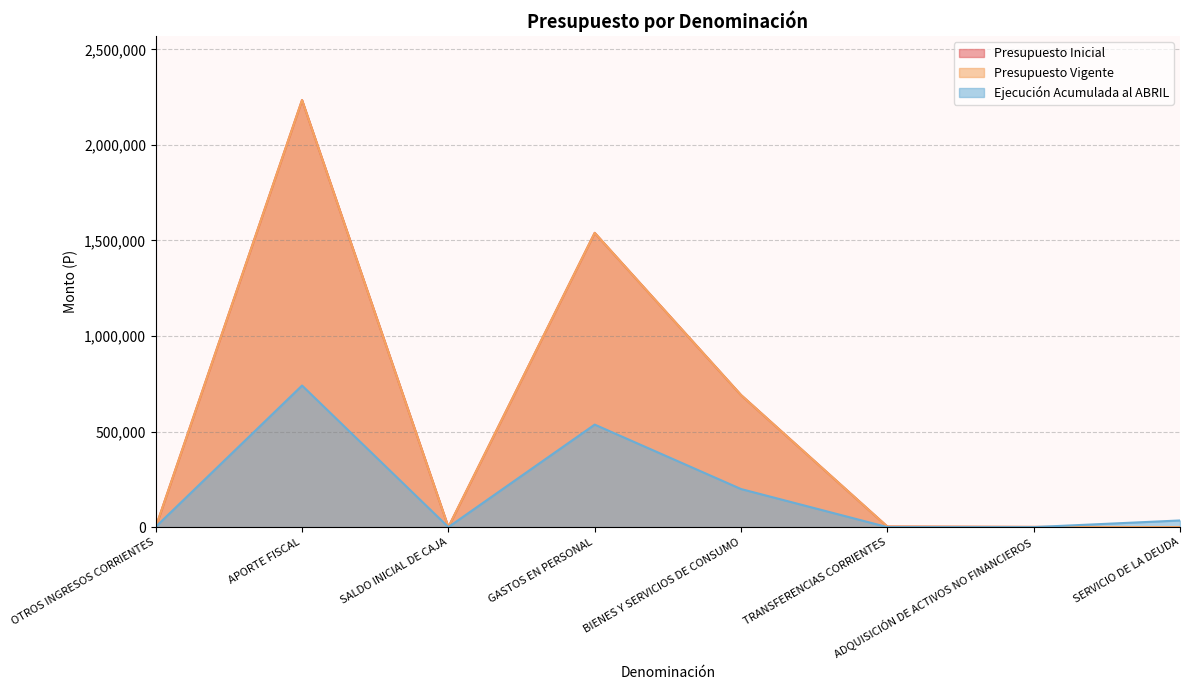

What is the spread (max minus min) of values at OTROS INGRESOS CORRIENTES?

1627